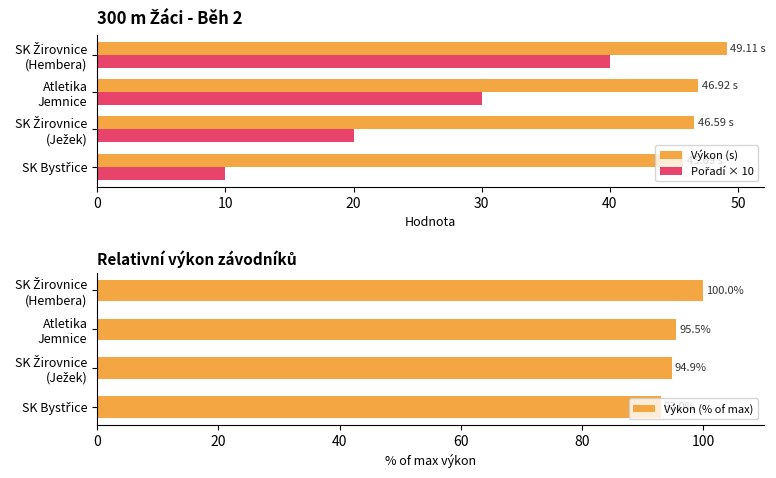

What is the difference between the maximum and minimum values in the Výkon (s) series?

3.4